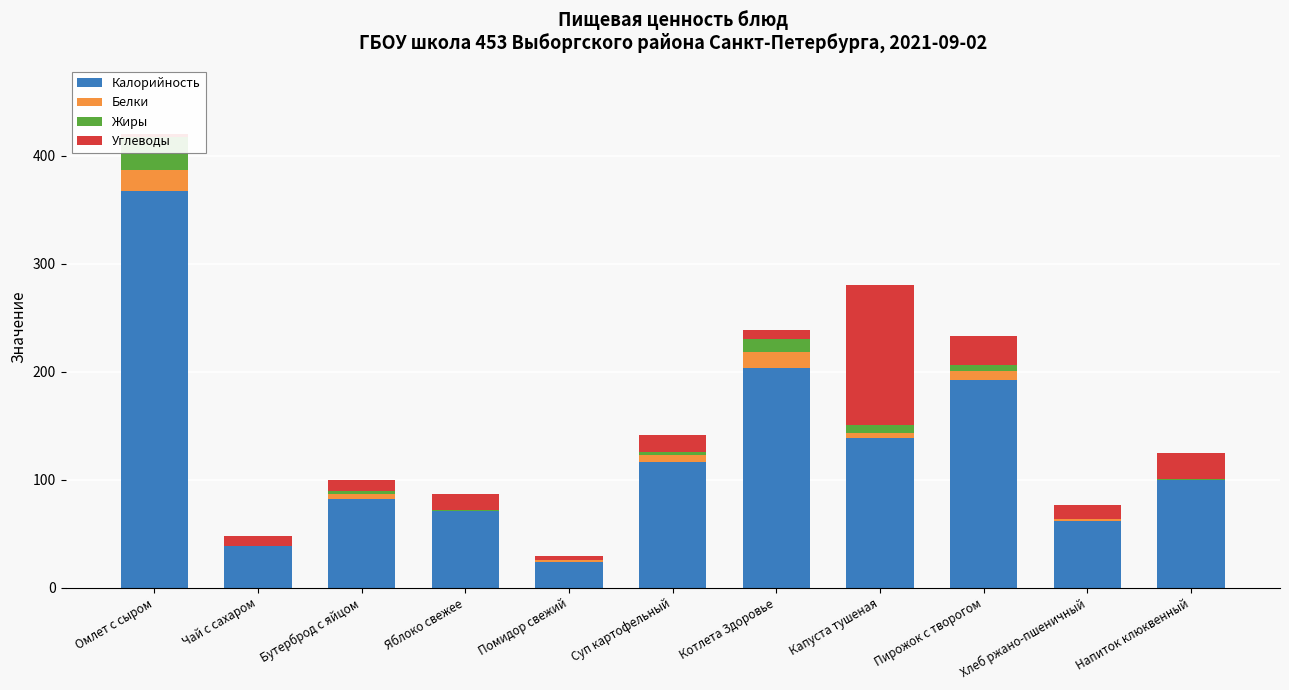

At which label does Белки reach its peak?

Омлет с сыром